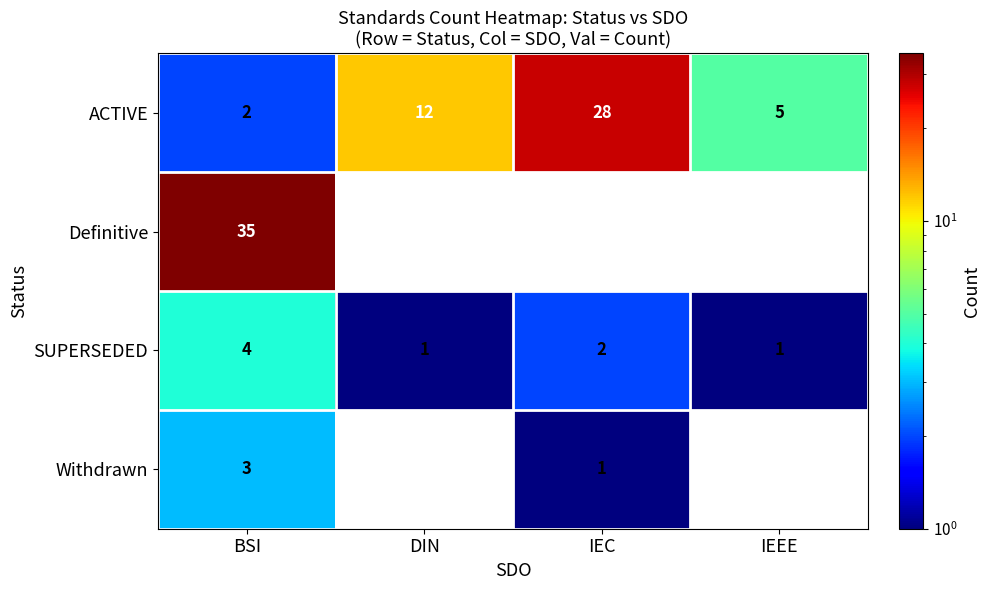

What is the approximate value of ACTIVE at DIN, to the nearest 10?

10